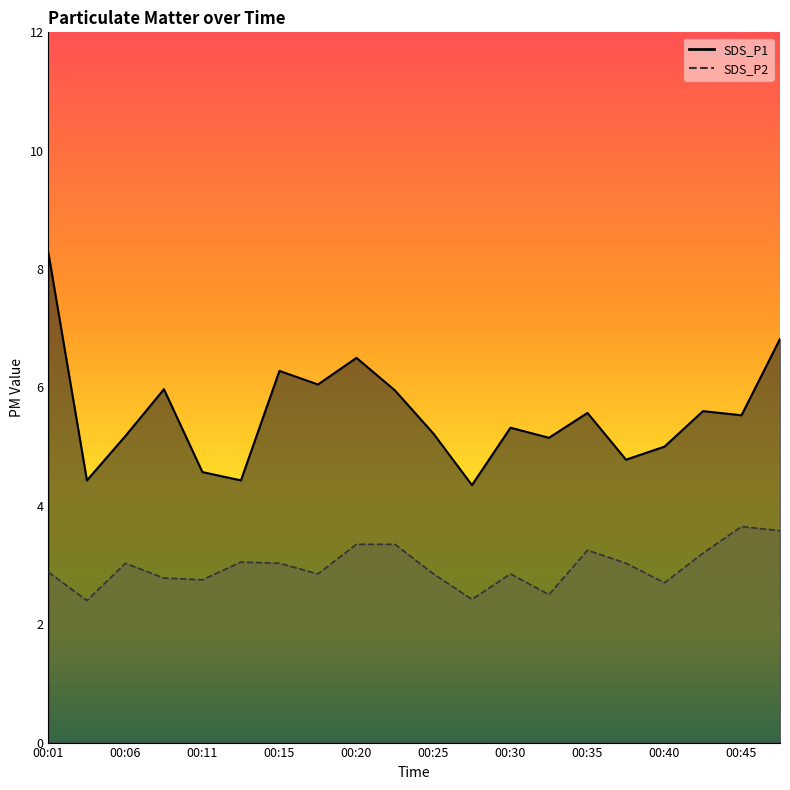

What is the total value across all series at 00:47?

10.4